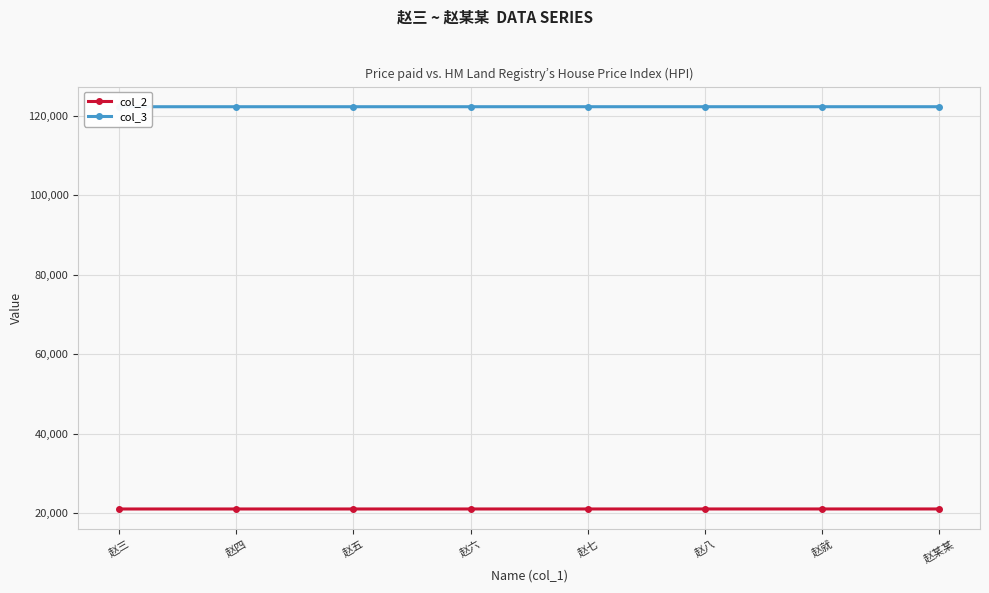

How many data points does each series have?

8